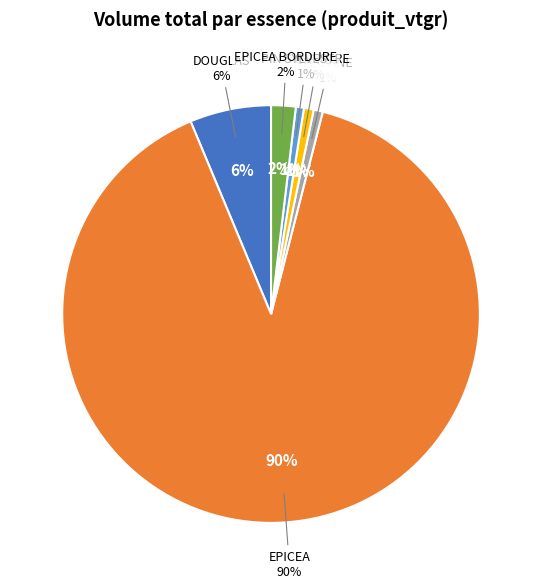

To the nearest percent, what portion does PECTINE represent?

1%